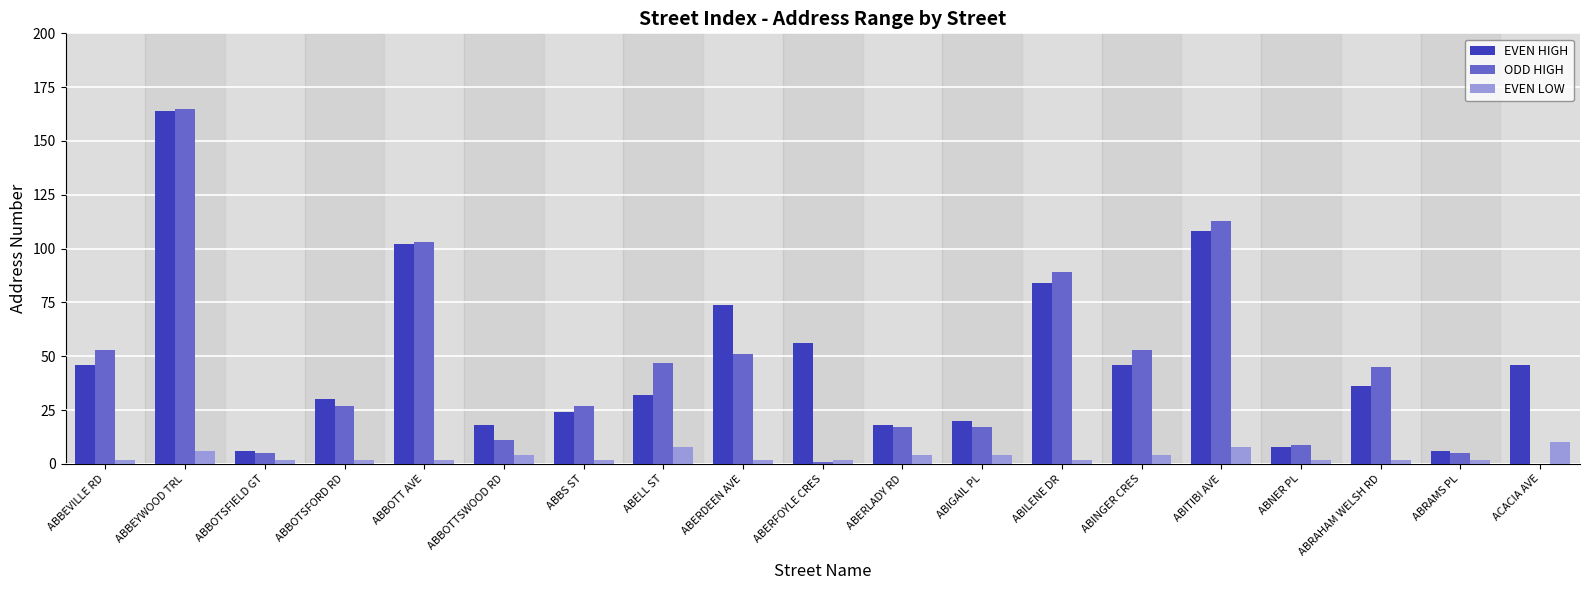

Read the ODD HIGH value at ABBOTTSWOOD RD.

11